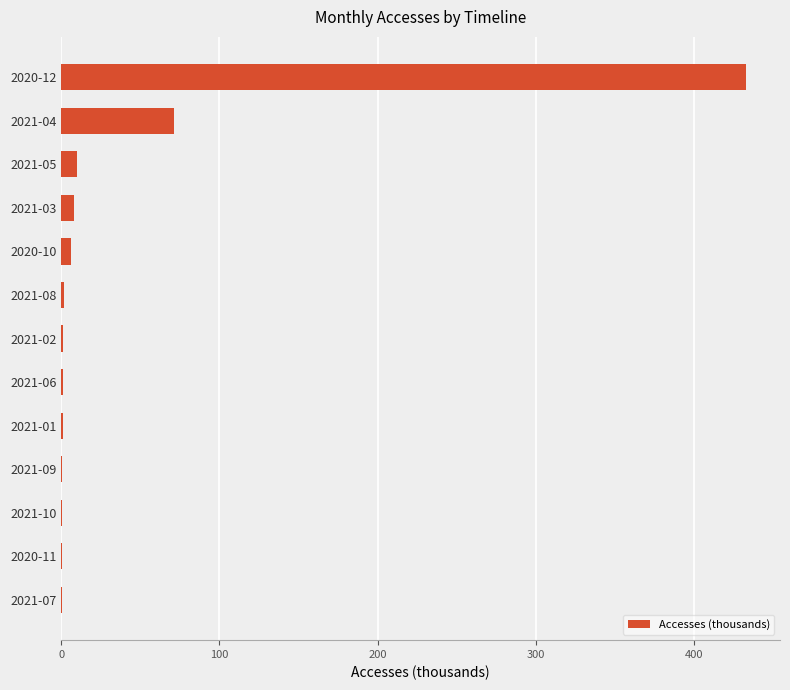

What is the maximum value shown in the chart?

432.7